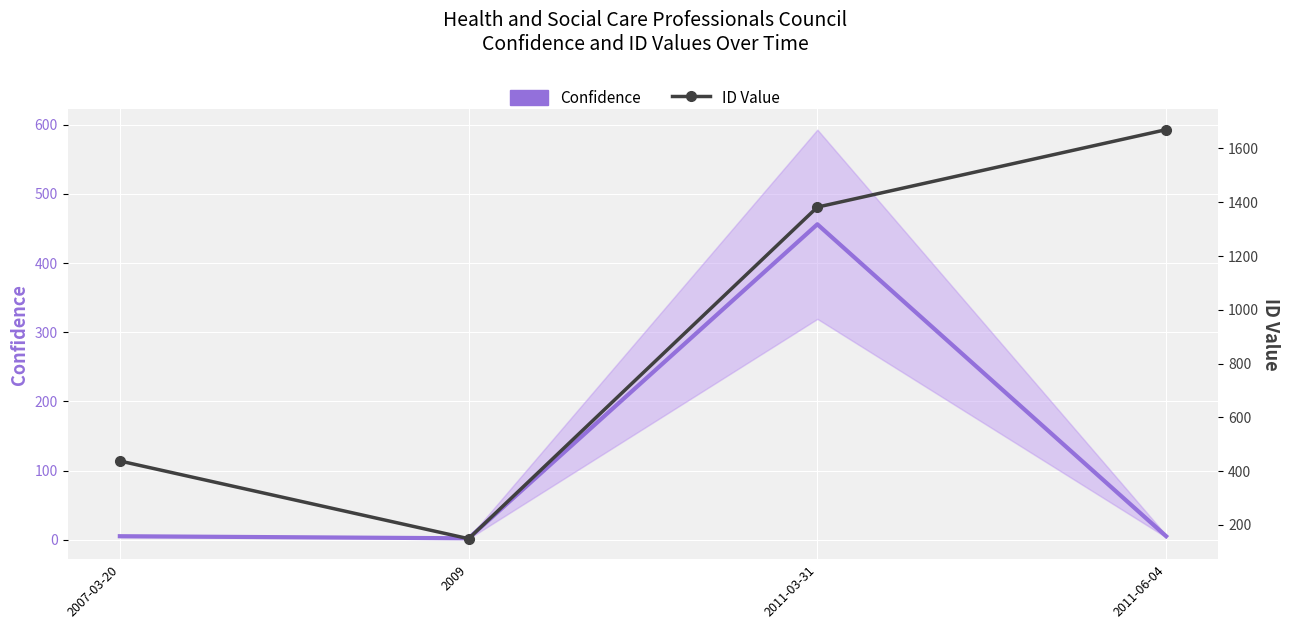

At how many categories does at least one series exceed 1372?

2